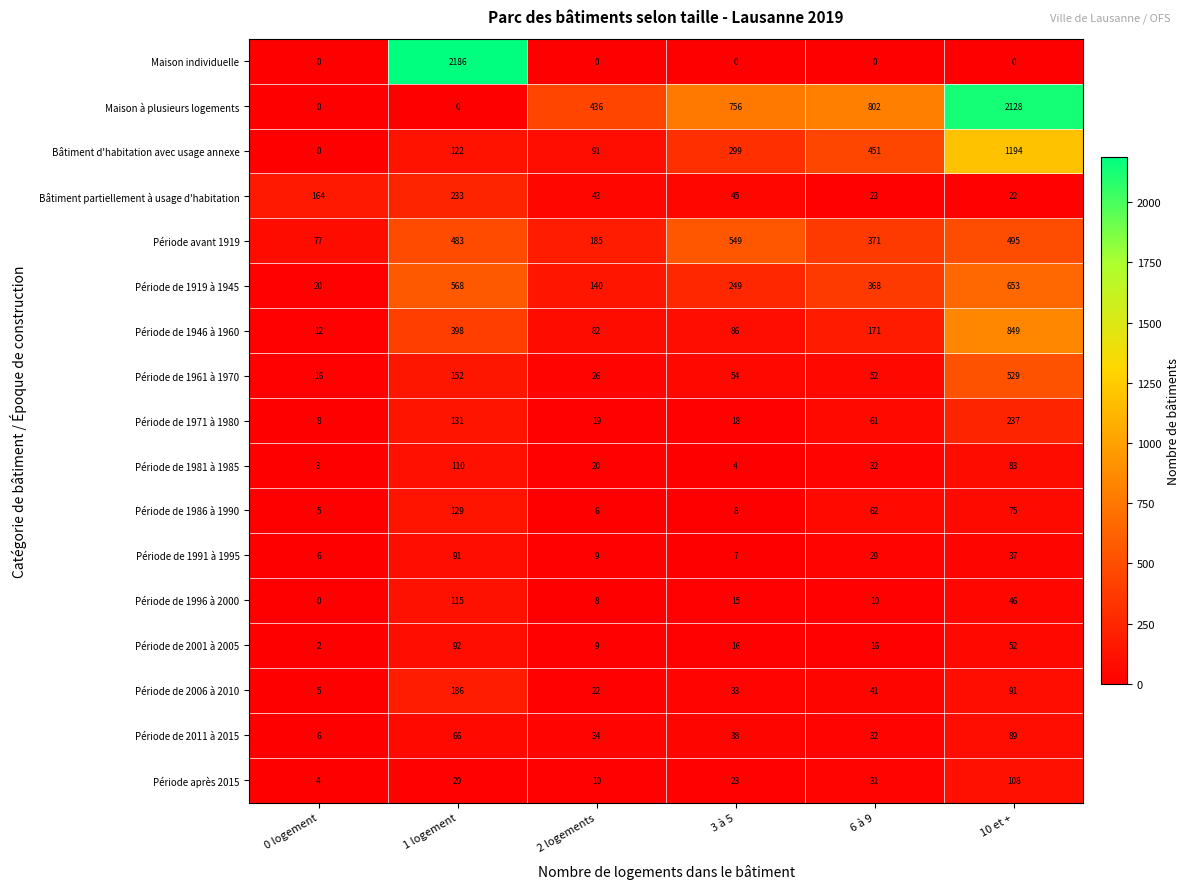

Between 3 à 5 and 10 et +, which series saw the biggest shift?

Maison à plusieurs logements